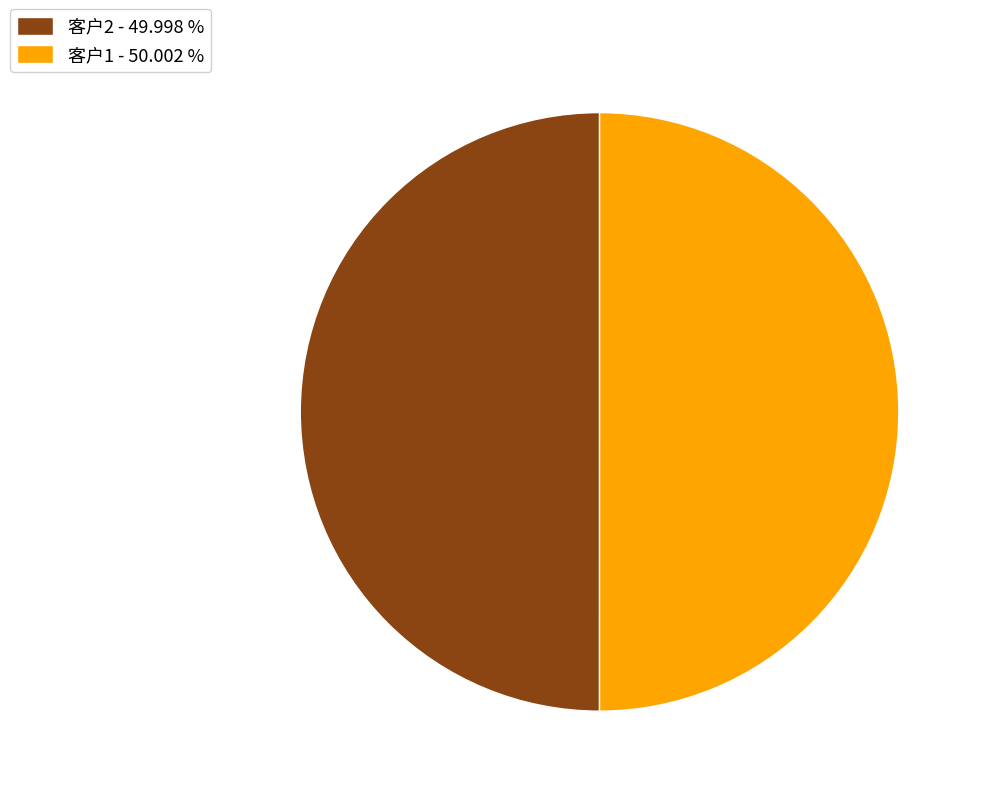

What is the ratio of the value at 客户1 - 50.002 % to the value at 客户2 - 49.998 %?

1.0